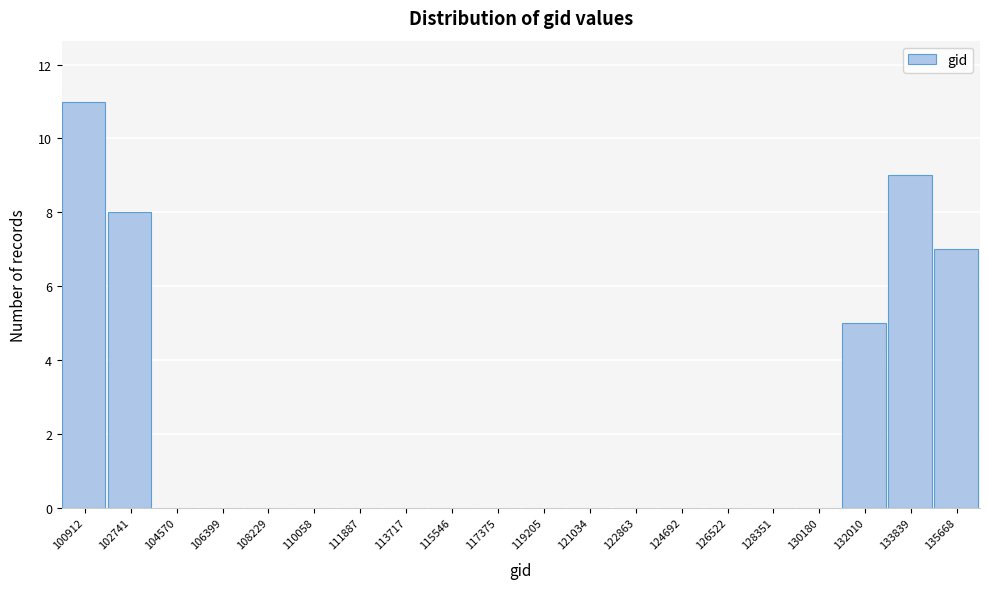

Reading left to right, transcribe all the data shown in this chart.

100912=11	102741=8	104570=0	106399=0	108229=0	110058=0	111887=0	113717=0	115546=0	117375=0	119205=0	121034=0	122863=0	124692=0	126522=0	128351=0	130180=0	132010=5	133839=9	135668=7